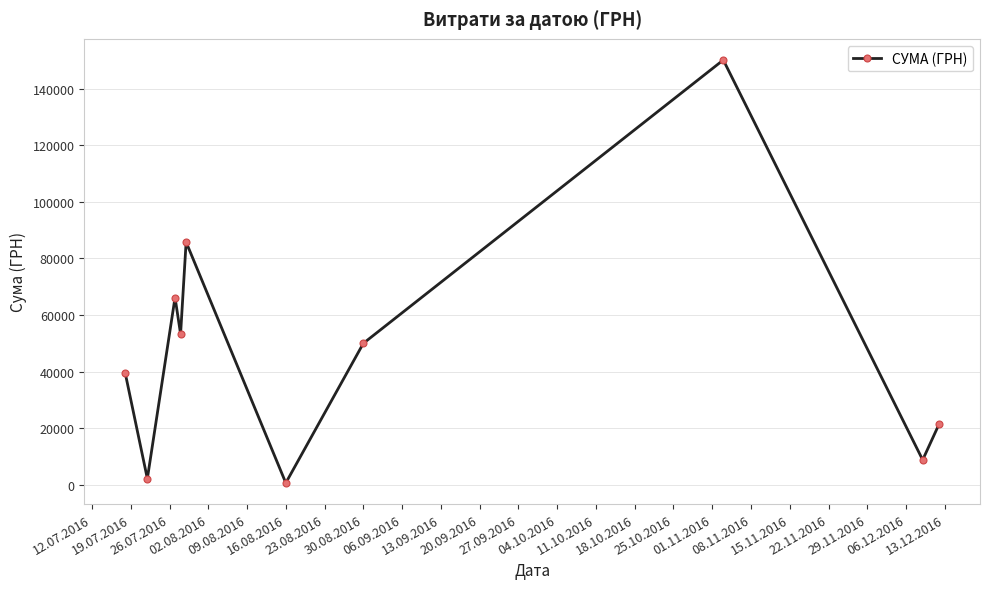

What is the average value?

47806.6